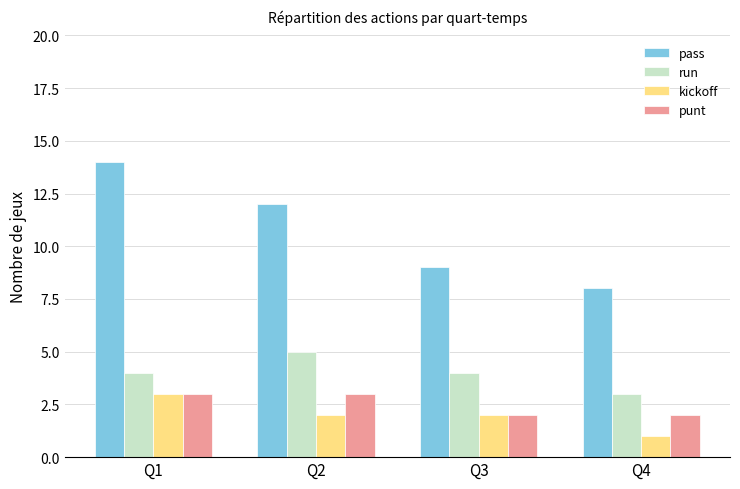

How many series are shown in this chart?

4